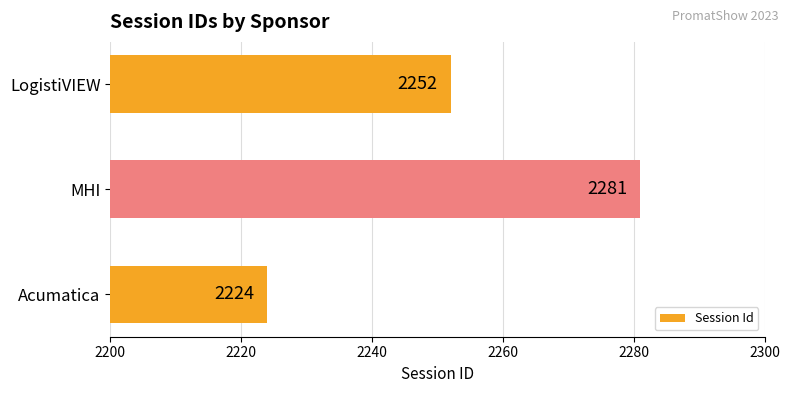

Read the value at MHI.

2281